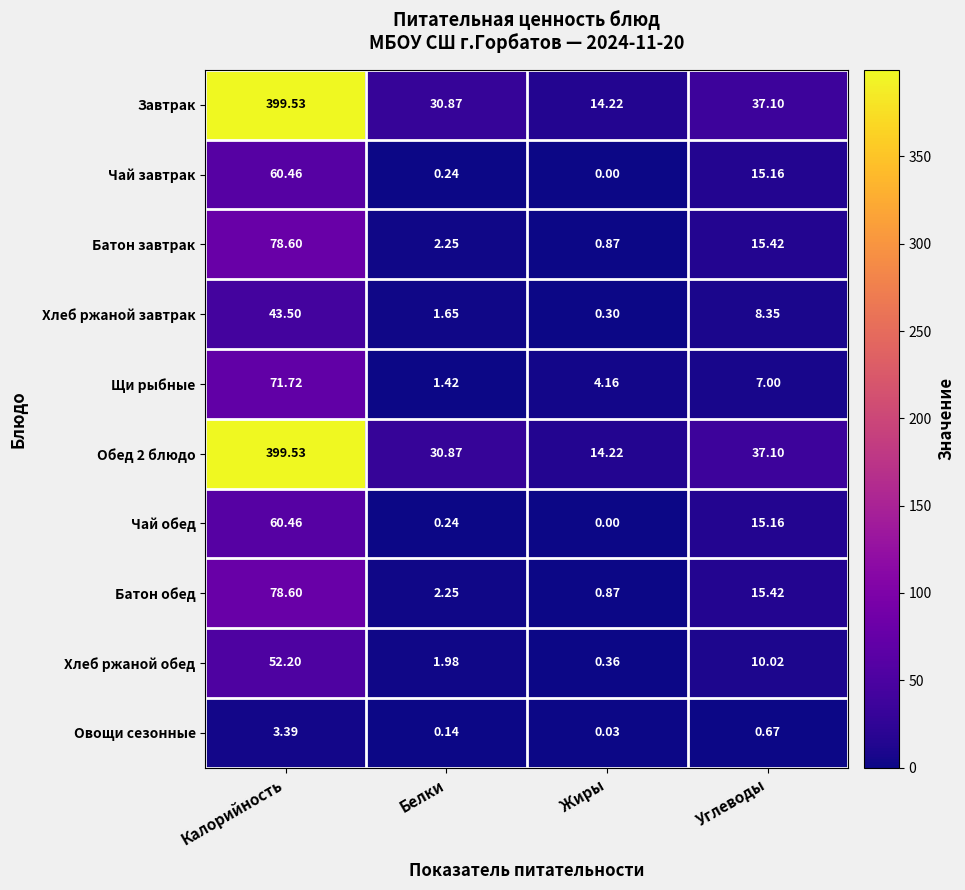

At which label is Батон завтрак closest to 39?

Углеводы